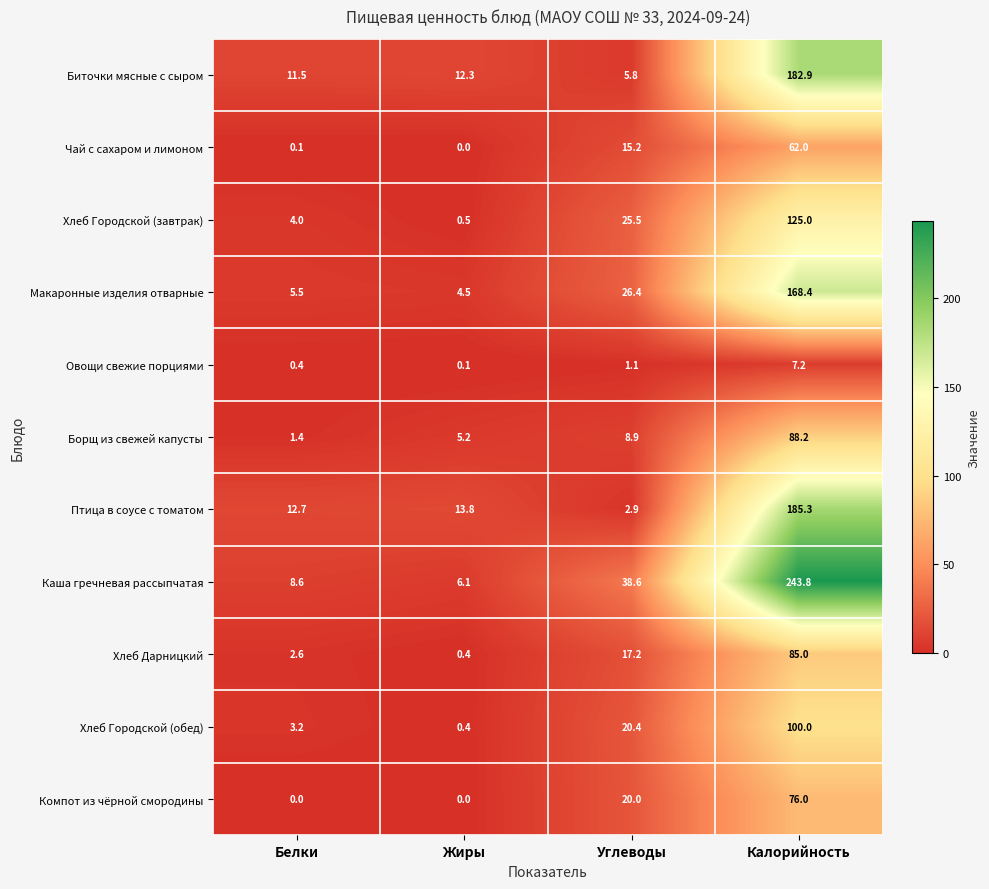

At how many categories does at least one series exceed 131?

1